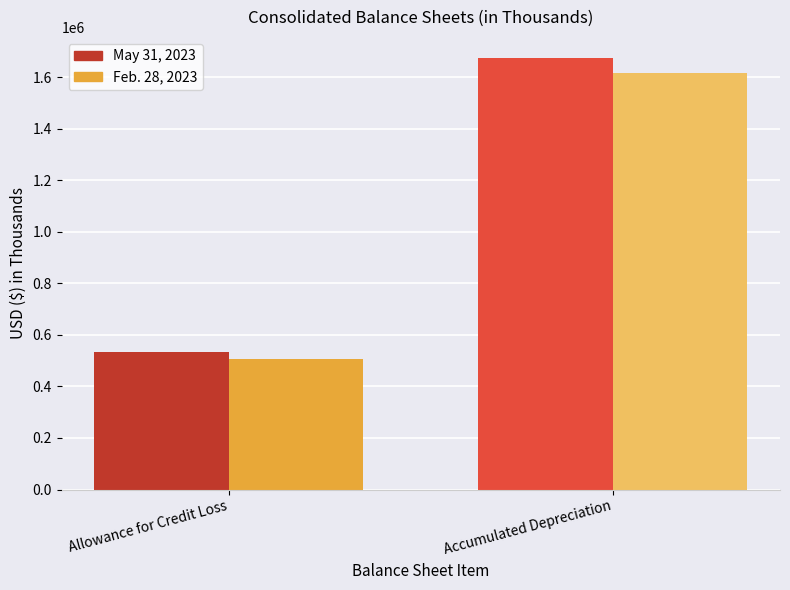

Which series has the largest range (max minus min)?

May 31, 2023